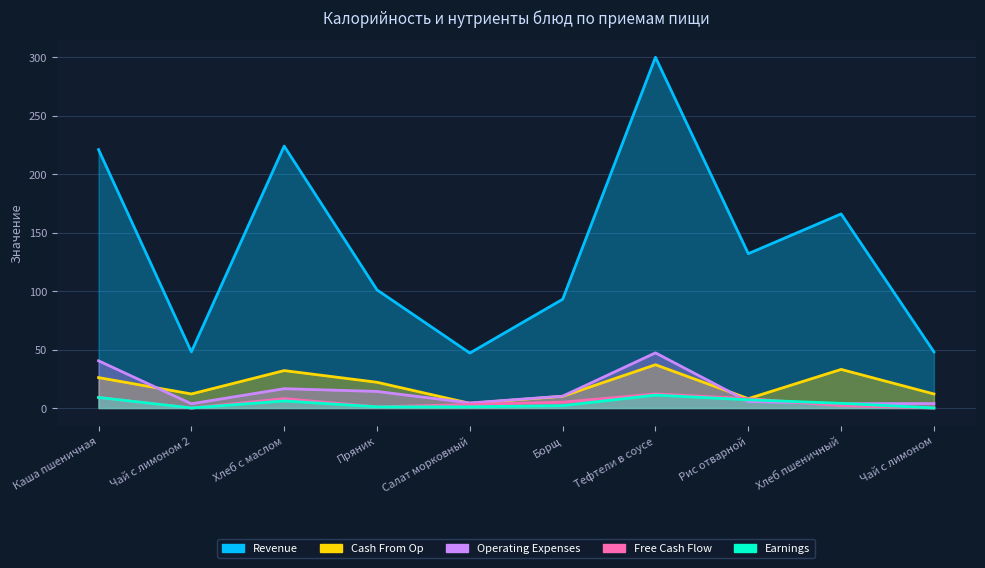

True or false: Revenue and Earnings cross at least once.

False